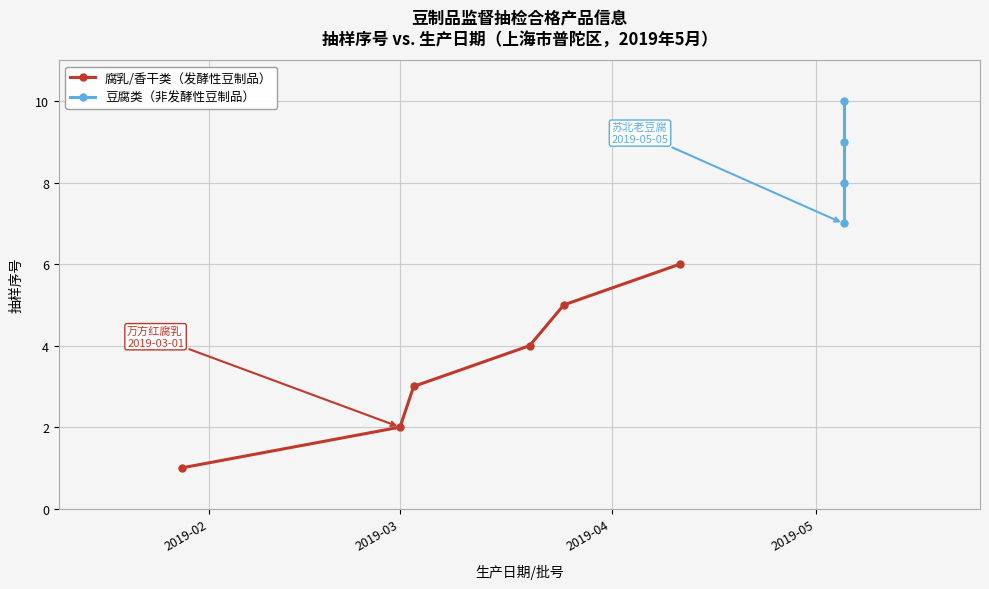

What is the sum of all values?

55